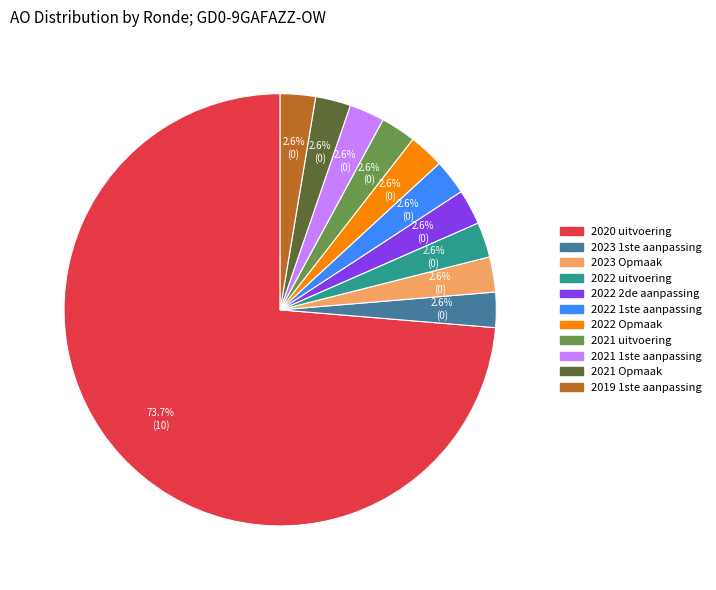

Which category has the biggest portion of the pie?

2020 uitvoering